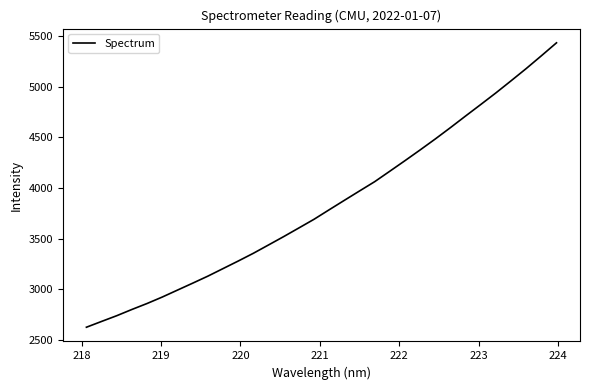

What is the greatest value displayed?

5435.4